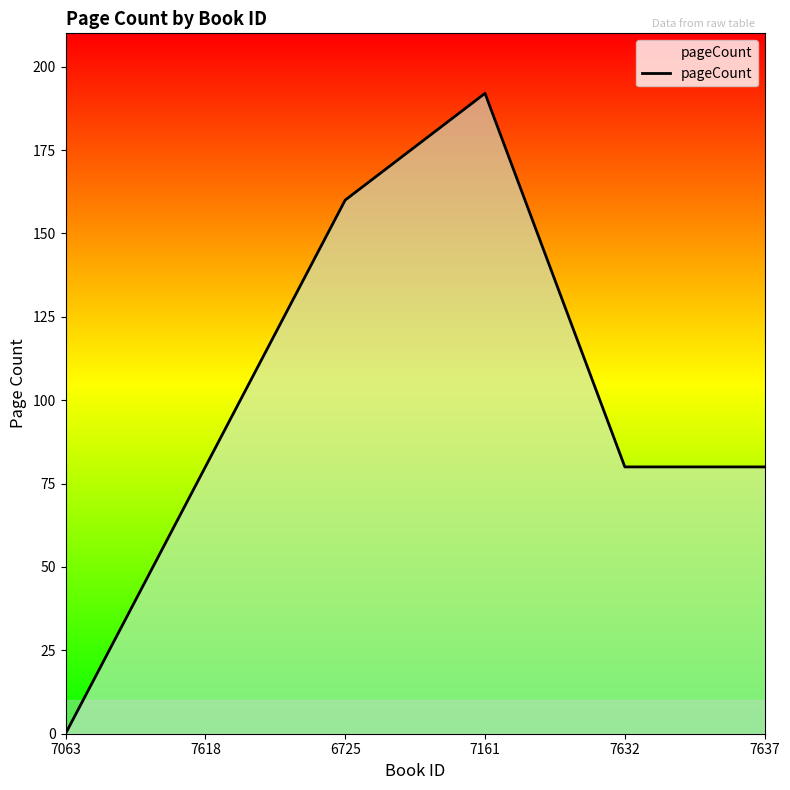

List the labels in order of value, largest first.

7161, 6725, 7618, 7632, 7637, 7063